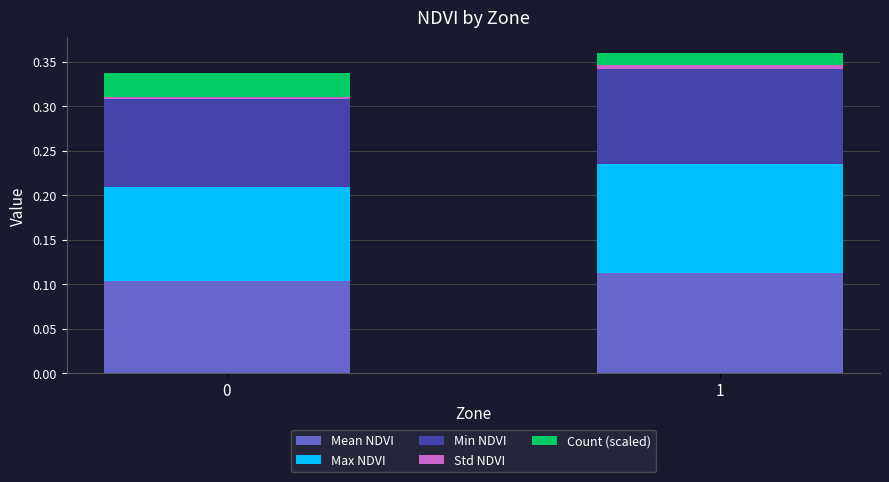

At 0, list the series in order from largest to smallest.

Max NDVI, Mean NDVI, Min NDVI, Count (scaled), Std NDVI